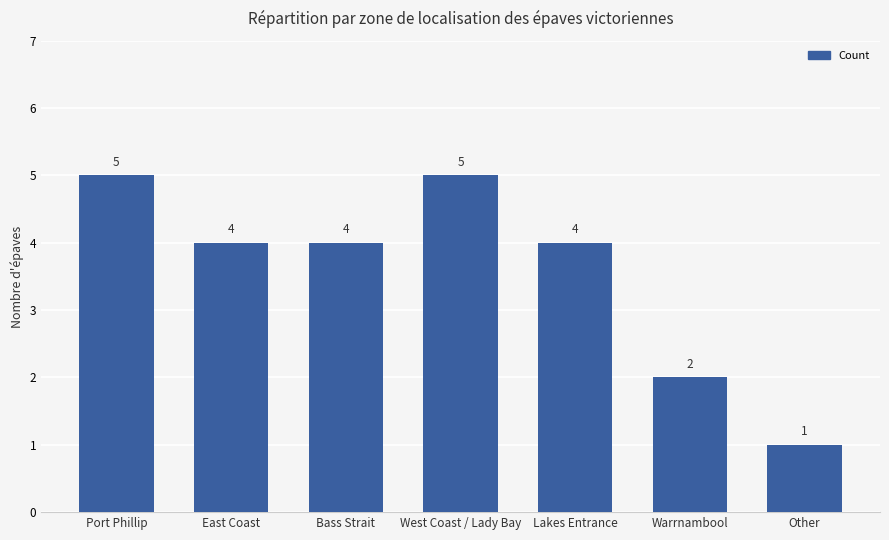

What is the sum of all values?

25